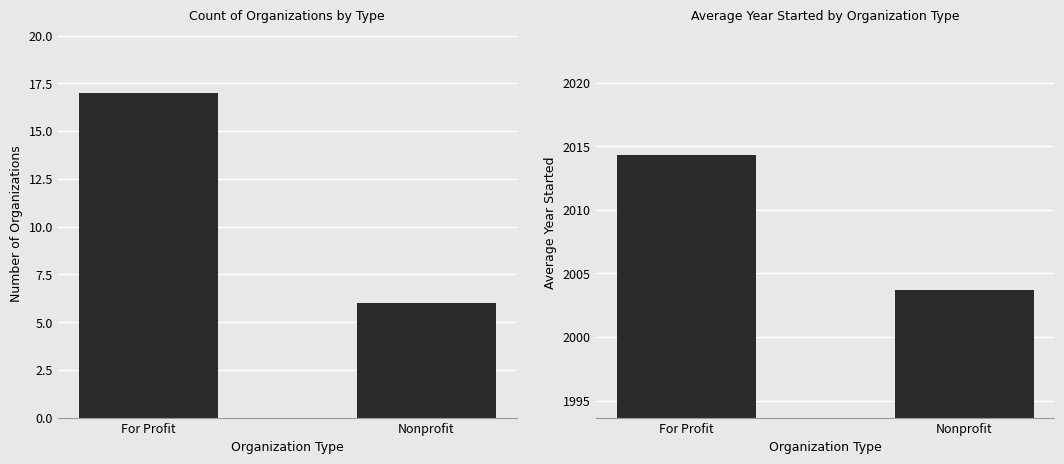

How many values in the Average Year Started series are below 2014?

1